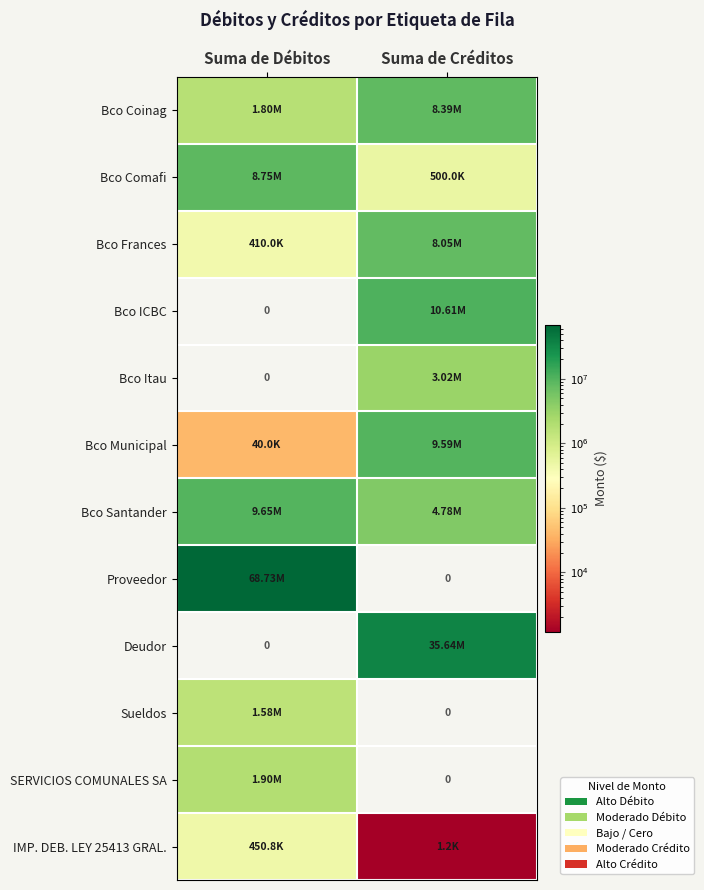

Which series changed the most between Suma de Débitos and Suma de Créditos?

Proveedor